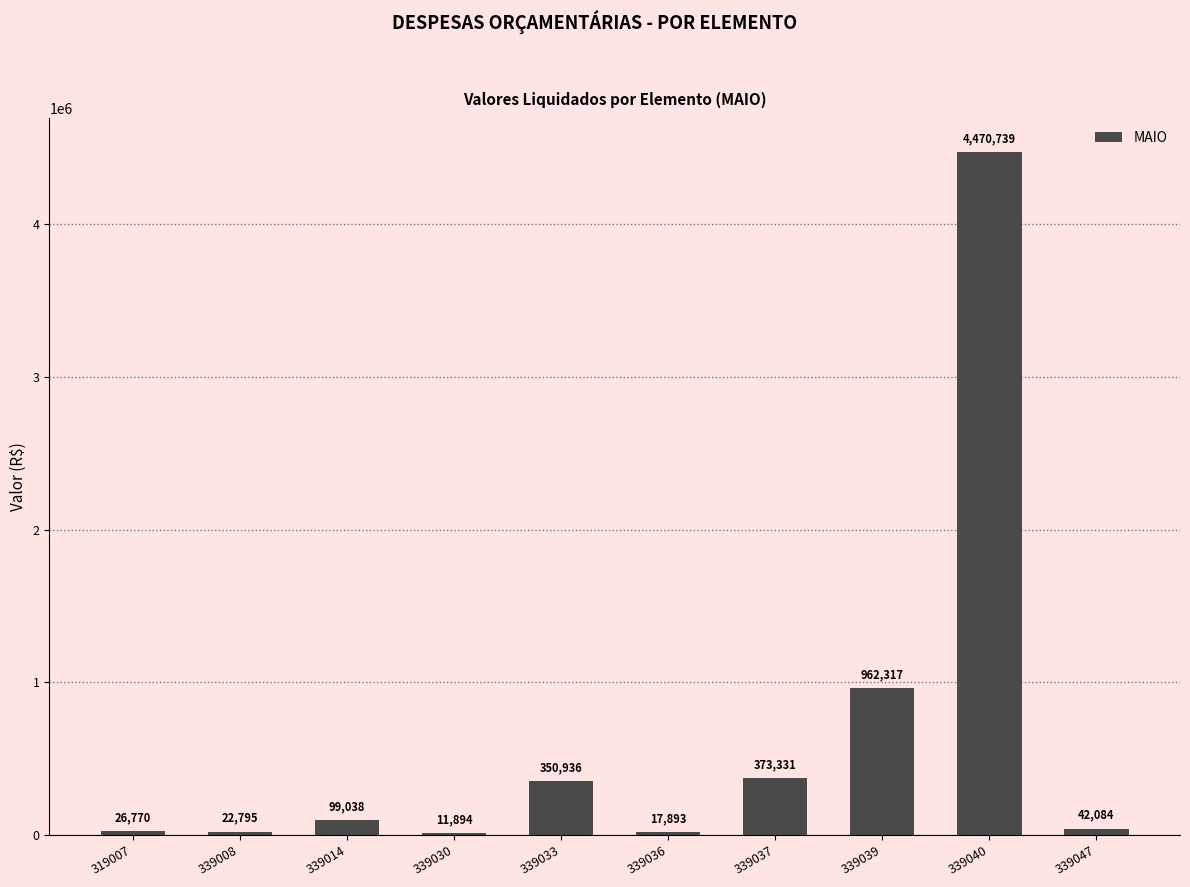

What is the approximate value at 339036?

17893.2